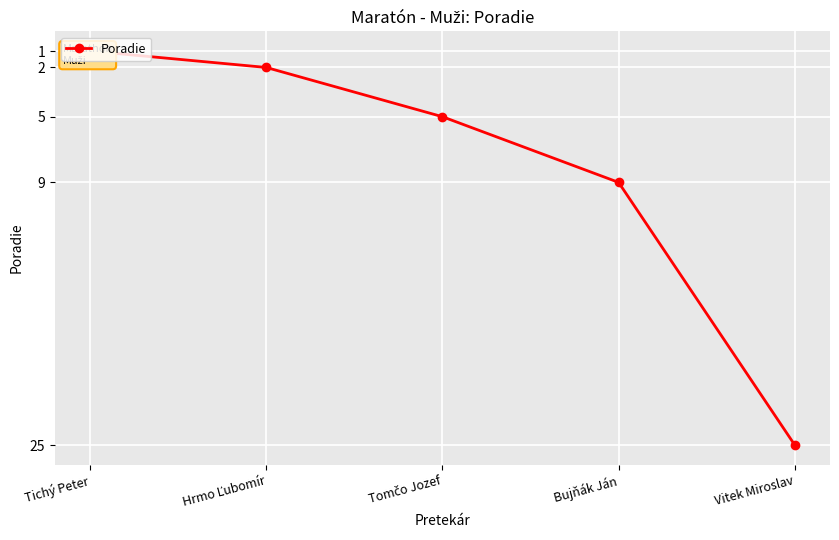

Which has a higher value, Hrmo Ľubomír or Tomčo Jozef?

Tomčo Jozef